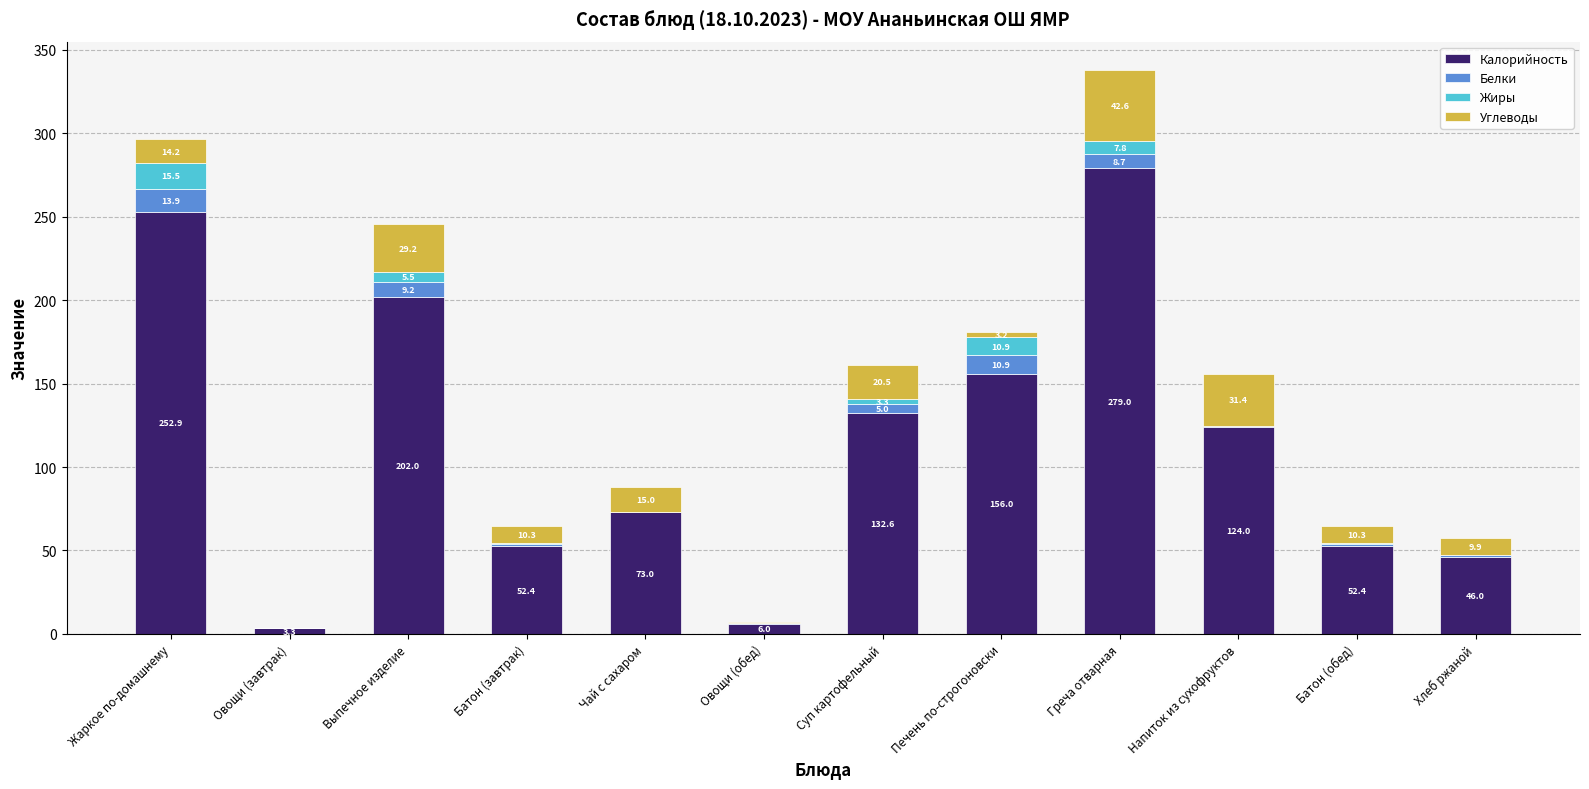

How many distinct data groups are displayed?

4